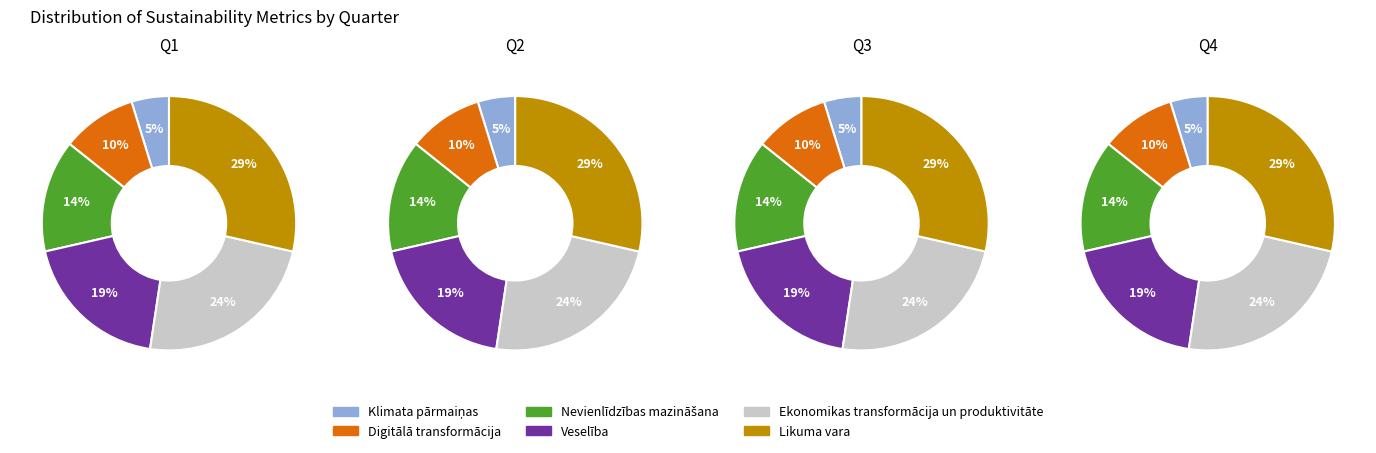

To the nearest percent, what is the combined percentage of Ekonomikas transformācija un produktivitāte and Veselība?

43%